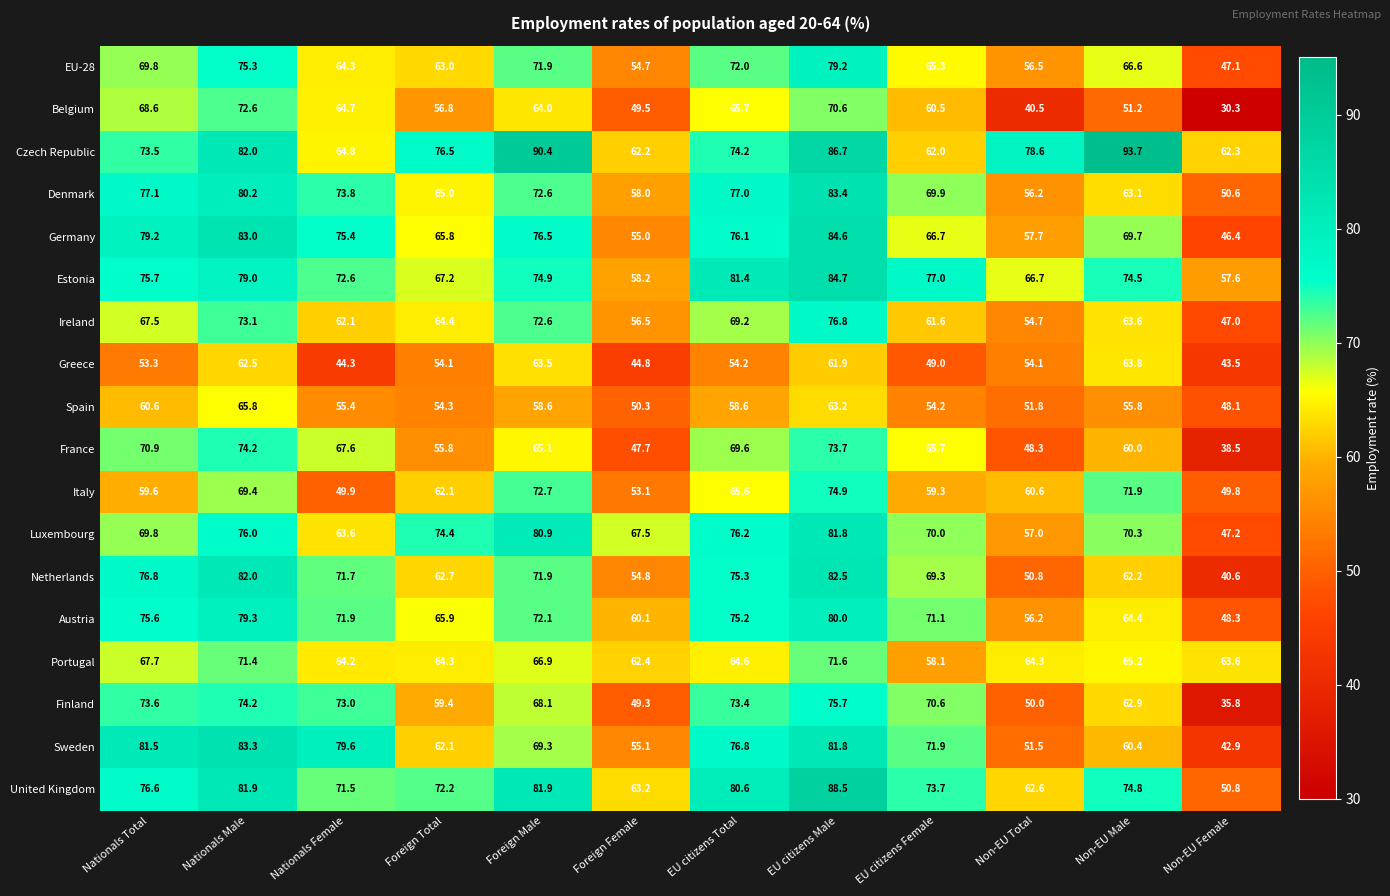

Count the number of categories in the chart.

12